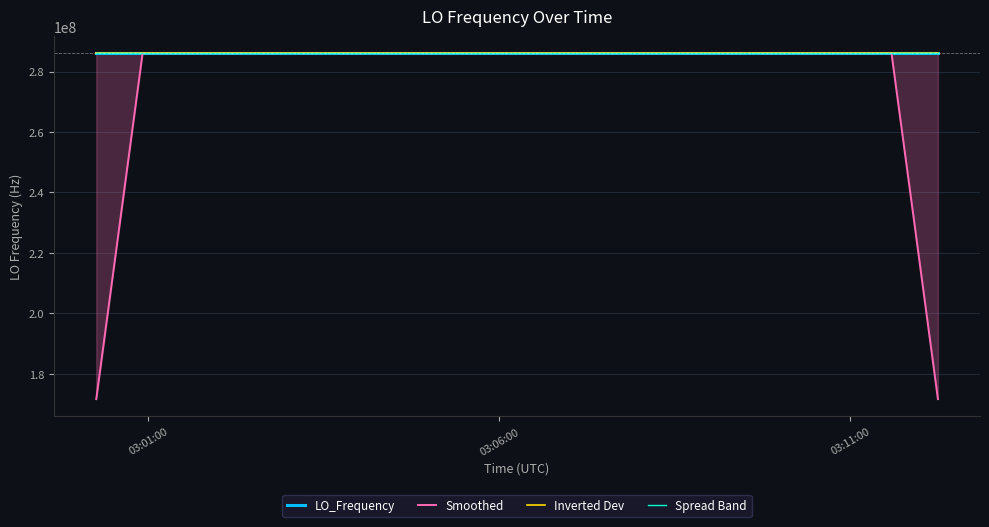

Reading right to left, list all the values displayed in this chart.

LO_Frequency: 286047000.2	286046999.8	286046999.8	286046998.1	286047000.1	286046999.7	286047002.8	286046999.9	286046999.8	286046996.6	286046996.8	286046997.4	286046997.2	286046995.2	286046997.5	286046997.8	286046997.0	286046997.2	286046999.6	286046997.0	286046998.7	286046996.5	286046998.9	286046998.8	286046999.3	286047001.1	286046998.7	286046998.2	286047000.3	286047000.3	286047000.6	286047000.6	286047000.0	286047000.8	286046997.4	286046997.7	286046997.5
Smoothed: 171628200.0	228837599.6	286046999.6	286046999.5	286047000.1	286047000.1	286047000.5	286046999.8	286046999.2	286046998.1	286046997.6	286046996.6	286046996.8	286046997.0	286046996.9	286046996.9	286046997.8	286046997.7	286046997.9	286046997.8	286046998.1	286046998.0	286046998.4	286046998.9	286046999.4	286046999.2	286046999.5	286046999.7	286046999.6	286047000.0	286047000.4	286047000.5	286046999.9	286046999.3	286046998.7	228837598.7	171628198.5
Inverted Dev: 286046998.1	286046998.3	286046998.3	286046999.1	286046998.1	286046998.3	286046996.8	286046998.2	286046998.3	286046999.9	286046999.8	286046999.5	286046999.6	286047000.6	286046999.4	286046999.3	286046999.7	286046999.6	286046998.4	286046999.7	286046998.8	286046999.9	286046998.7	286046998.8	286046998.5	286046997.6	286046998.8	286046999.1	286046998.0	286046998.0	286046997.9	286046997.9	286046998.2	286046997.8	286046999.5	286046999.3	286046999.4
Spread Band: 286046999.6	286046999.4	286046999.4	286046999.2	286046999.6	286046999.3	286047001.2	286046999.5	286046999.4	286047000.1	286047000.0	286046999.6	286046999.7	286047000.9	286046999.5	286046999.4	286046999.8	286046999.7	286046999.3	286046999.8	286046998.8	286047000.1	286046998.9	286046998.8	286046999.1	286047000.2	286046998.8	286046999.1	286046999.7	286046999.7	286046999.9	286046999.9	286046999.5	286047000.0	286046999.6	286046999.4	286046999.5